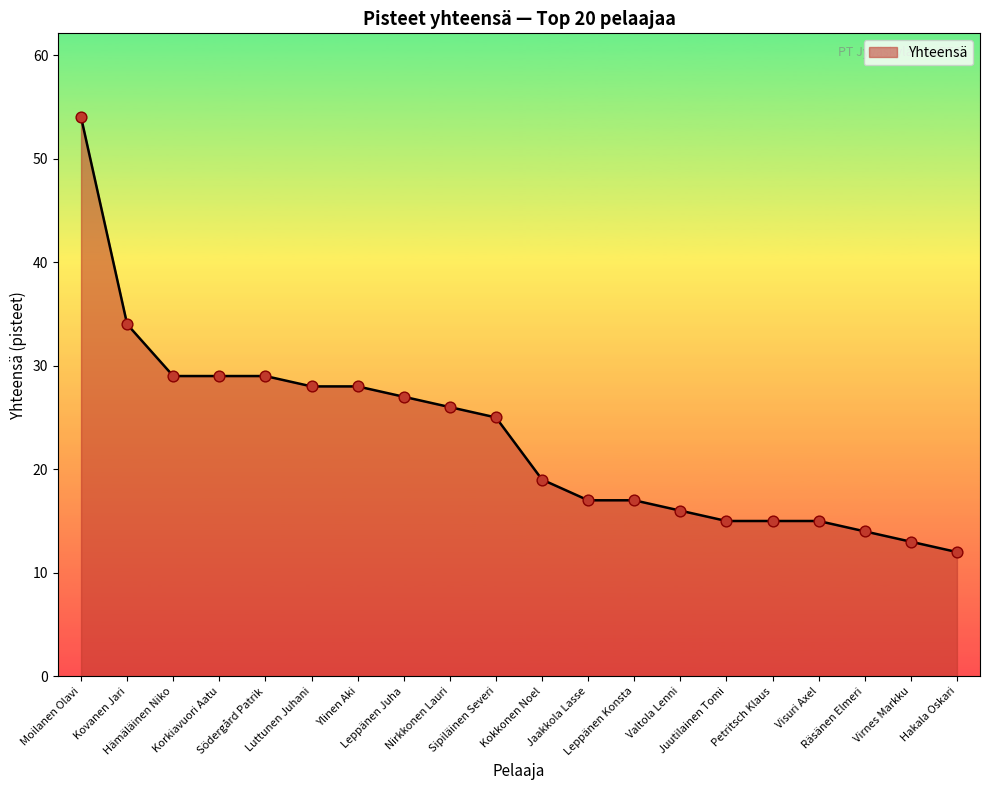

What is the ratio of the value at Leppänen Konsta to the value at Kovanen Jari?

0.5